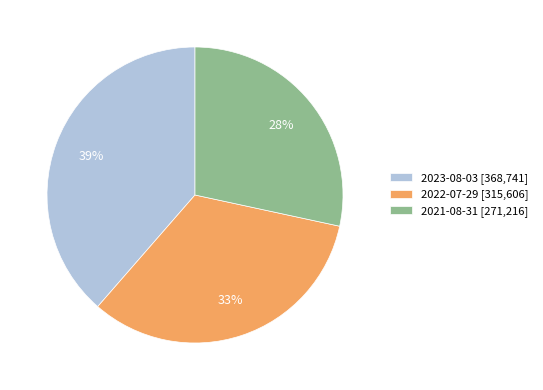

What is the ratio of the value at 2022-07-29 to the value at 2021-08-31?

1.2